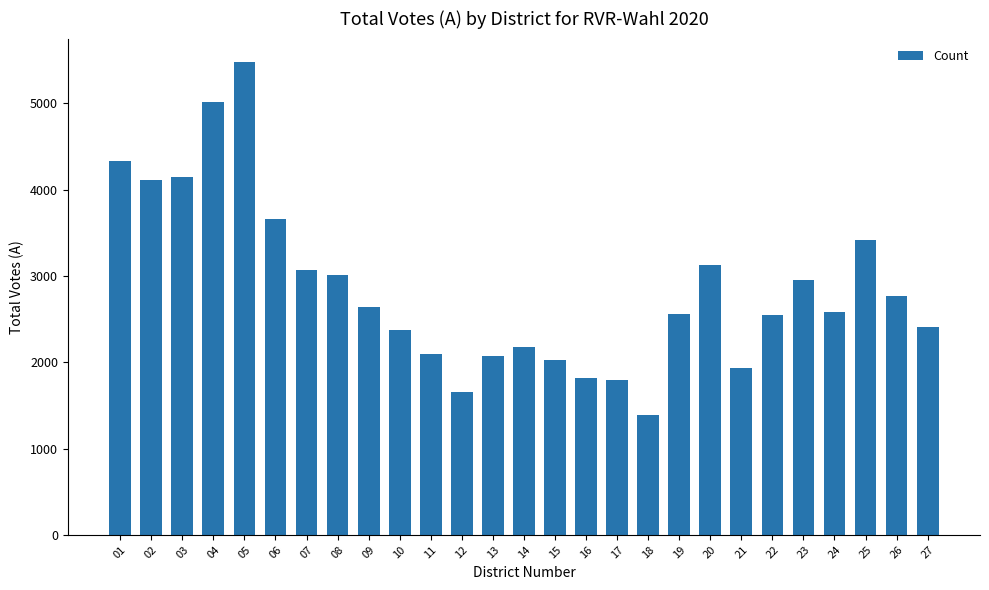

Which has a higher value, 25 or 10?

25